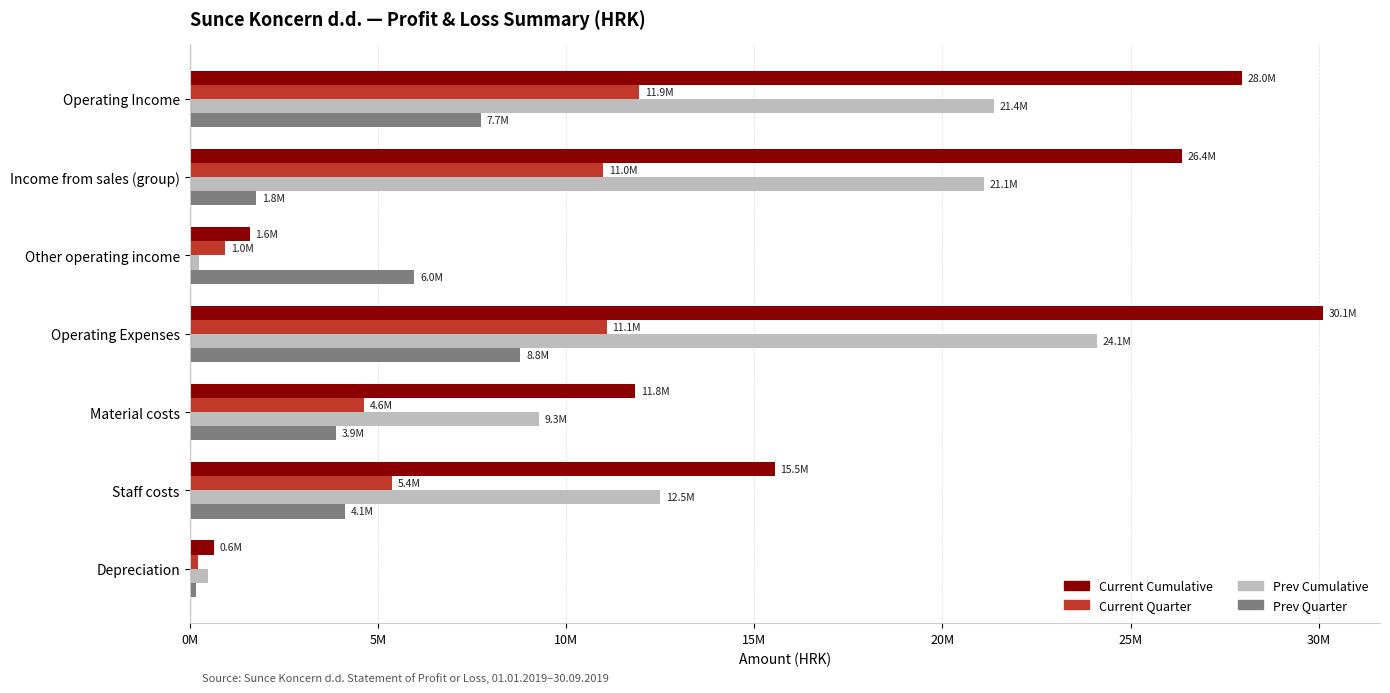

Reading left to right, extract all data points from this chart.

Current Cumulative: 27954328	26360032	1594296	30119556	11844714	15540362	636411
Current Quarter: 11940213	10987567	952646	11079284	4626524	5389989	218327
Prev Cumulative: 21365447	21108645	256802	24112496	9280442	12506331	497144
Prev Quarter: 7734374	1763056	5971318	8789133	3899785	4131044	176631